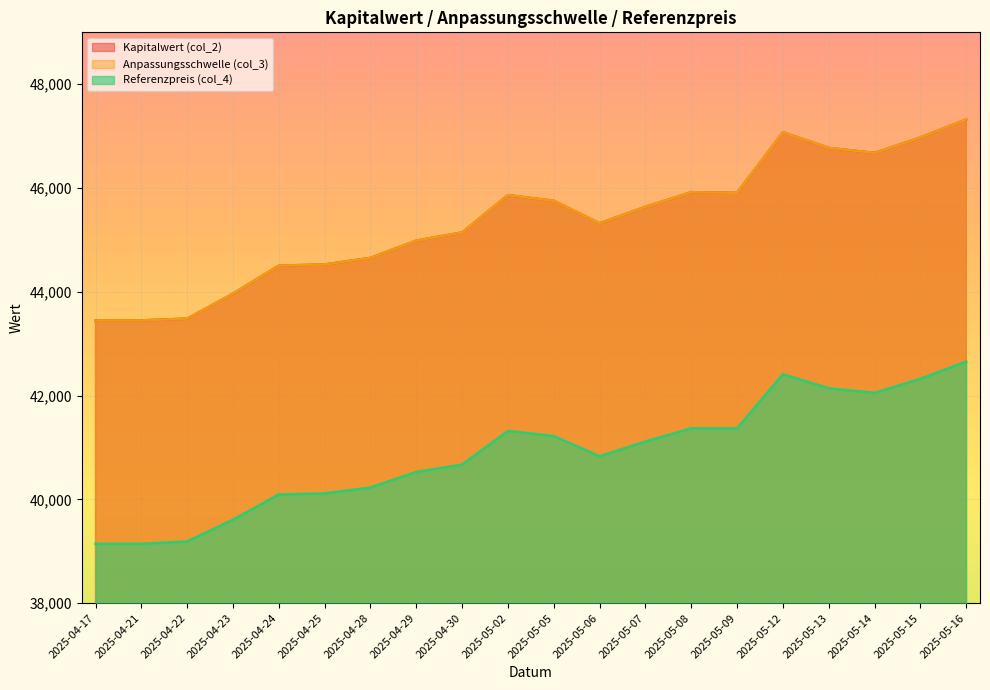

What is the difference between the second highest and second lowest values in the Referenzpreis (col_4) series?

3267.9